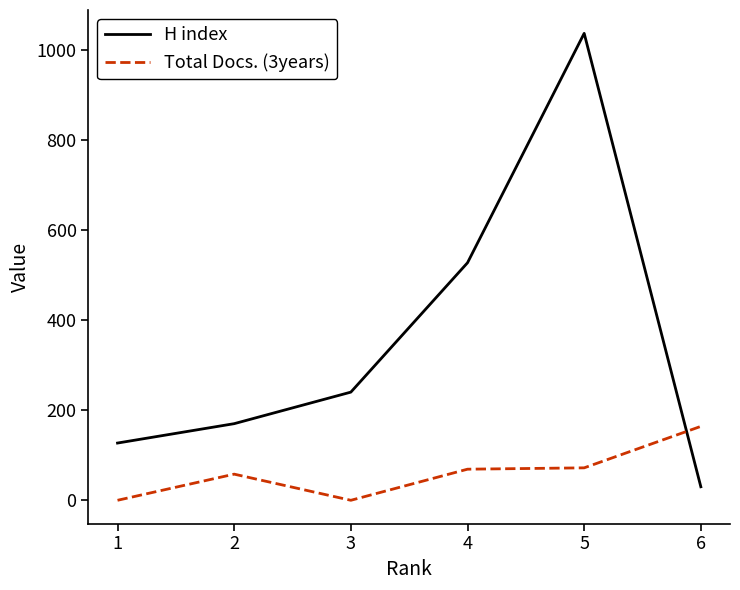

Which series has the largest total across all categories?

H index